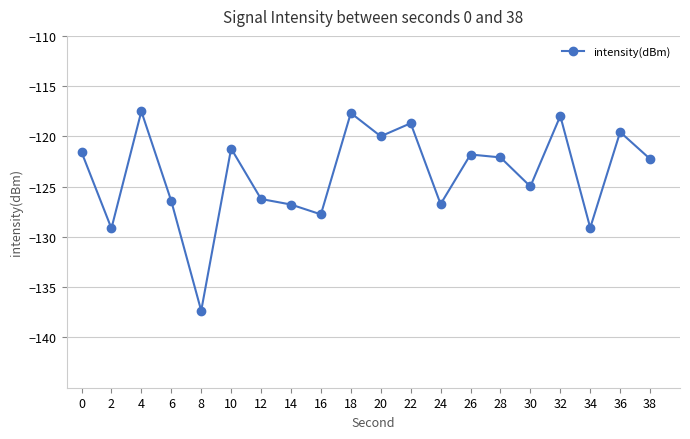

Is it true that the value at 4 is -72.4?

False